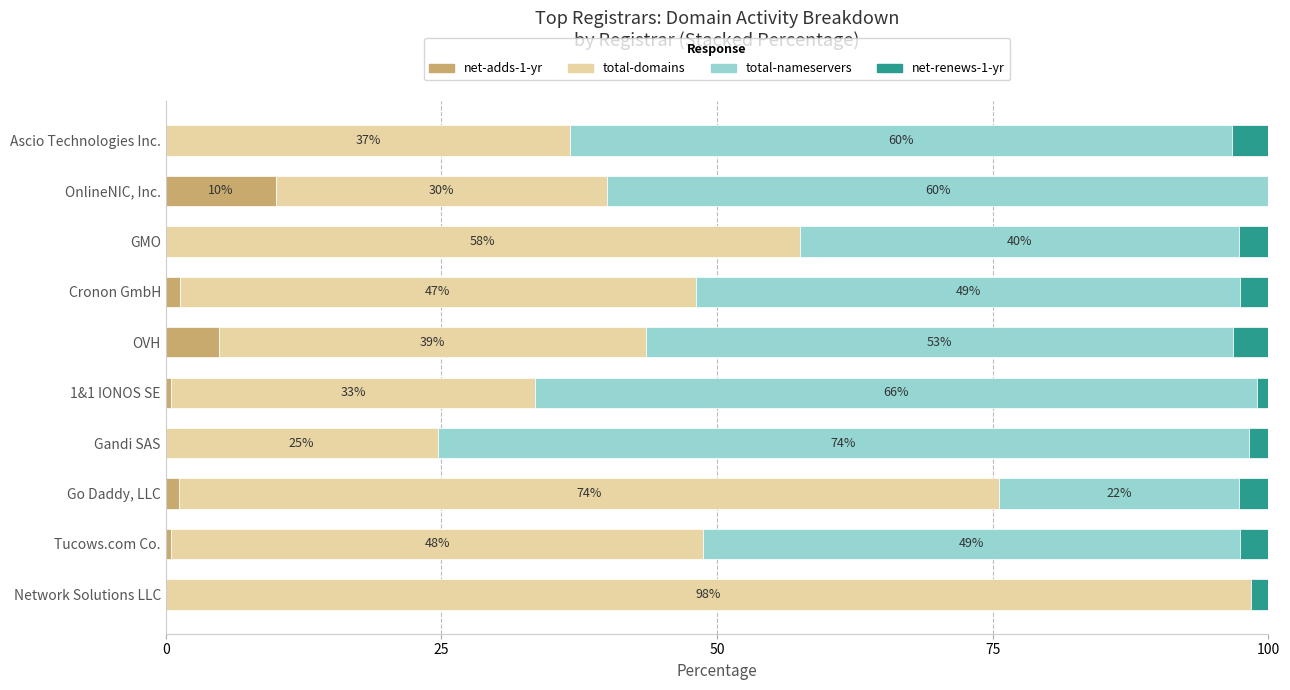

The net-adds-1-yr series shows 0.0 at Network Solutions LLC. True or false?

True